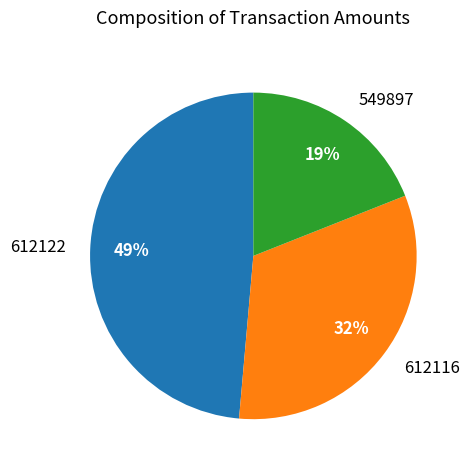

To the nearest percent, what is the combined percentage of 549897 and 612116?

51%